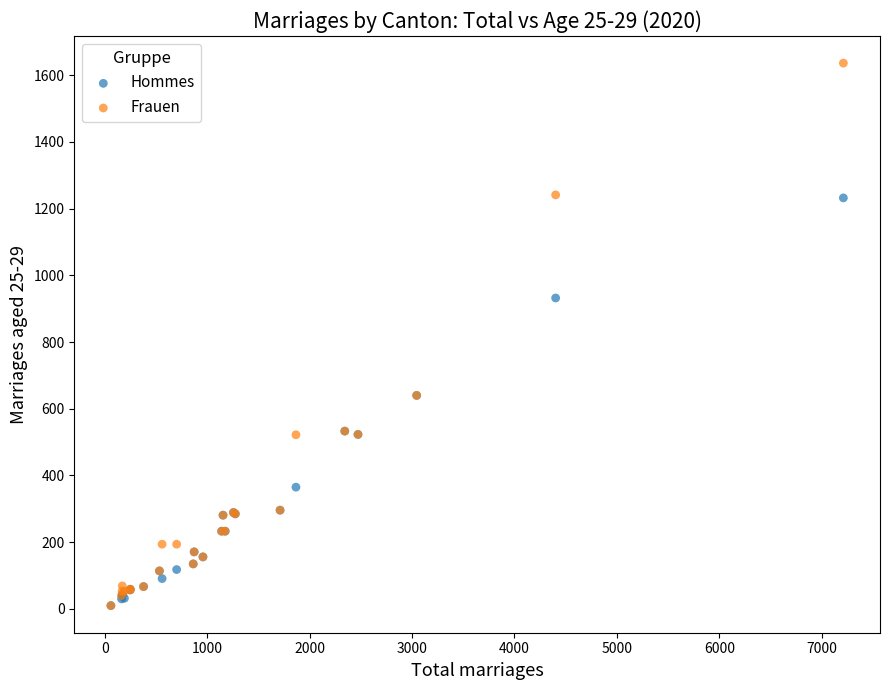

Across all series, what Y value is closest to 823?

932